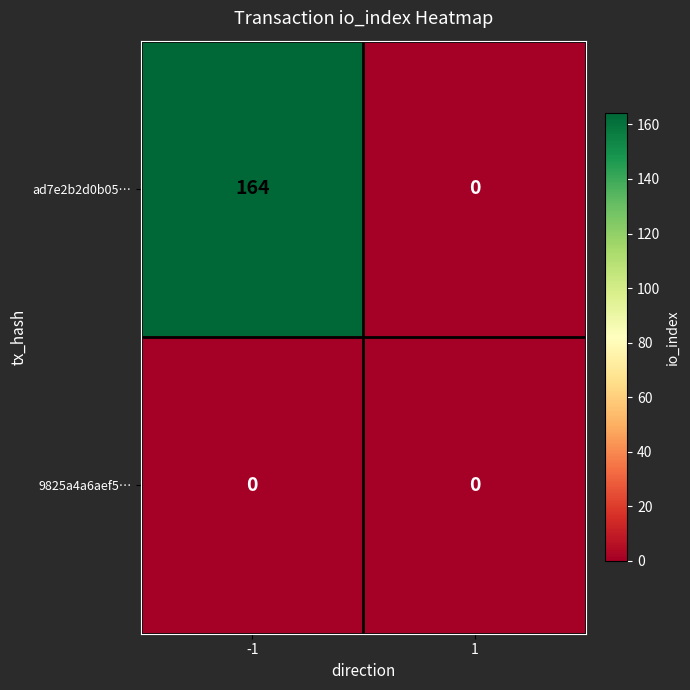

The value of 9825a4a6aef5… at 1 is 0. True or false?

True